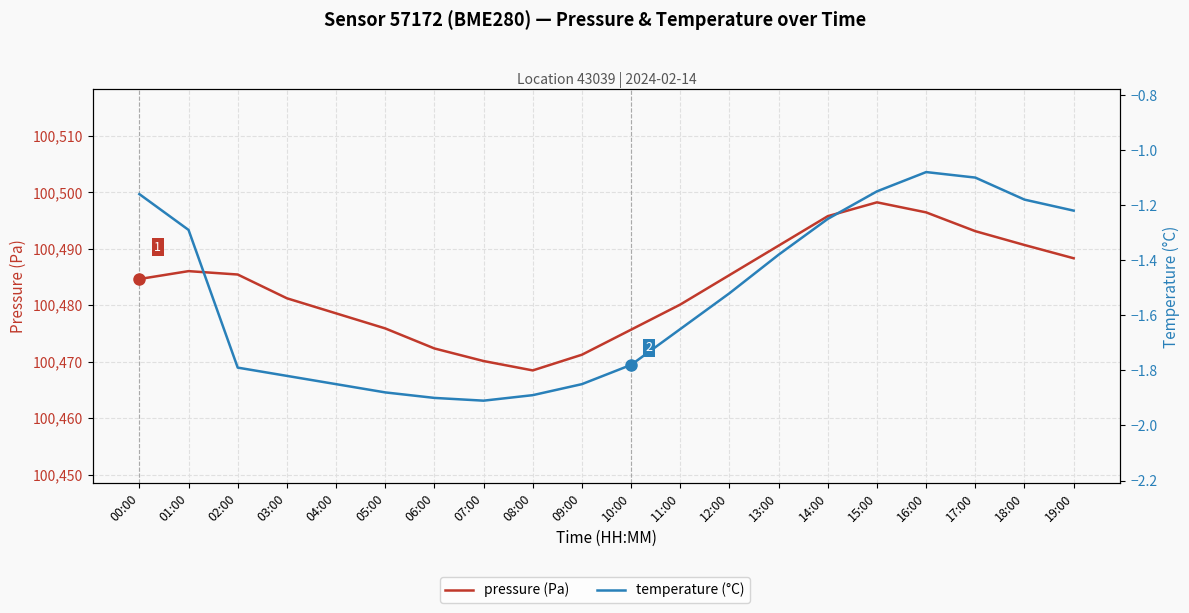

Which category has the highest value across all series?

15:00